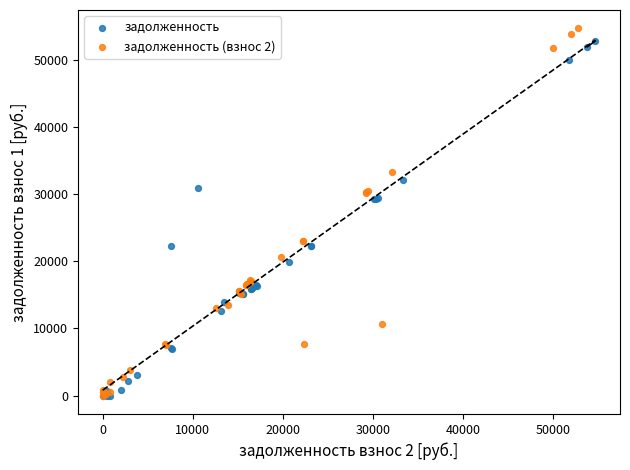

Which series contains the highest Y value?

задолженность (взнос 2)